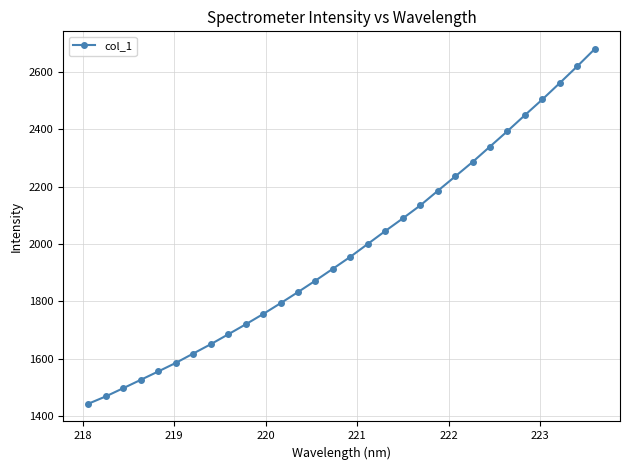

What is the greatest value displayed?

2679.8